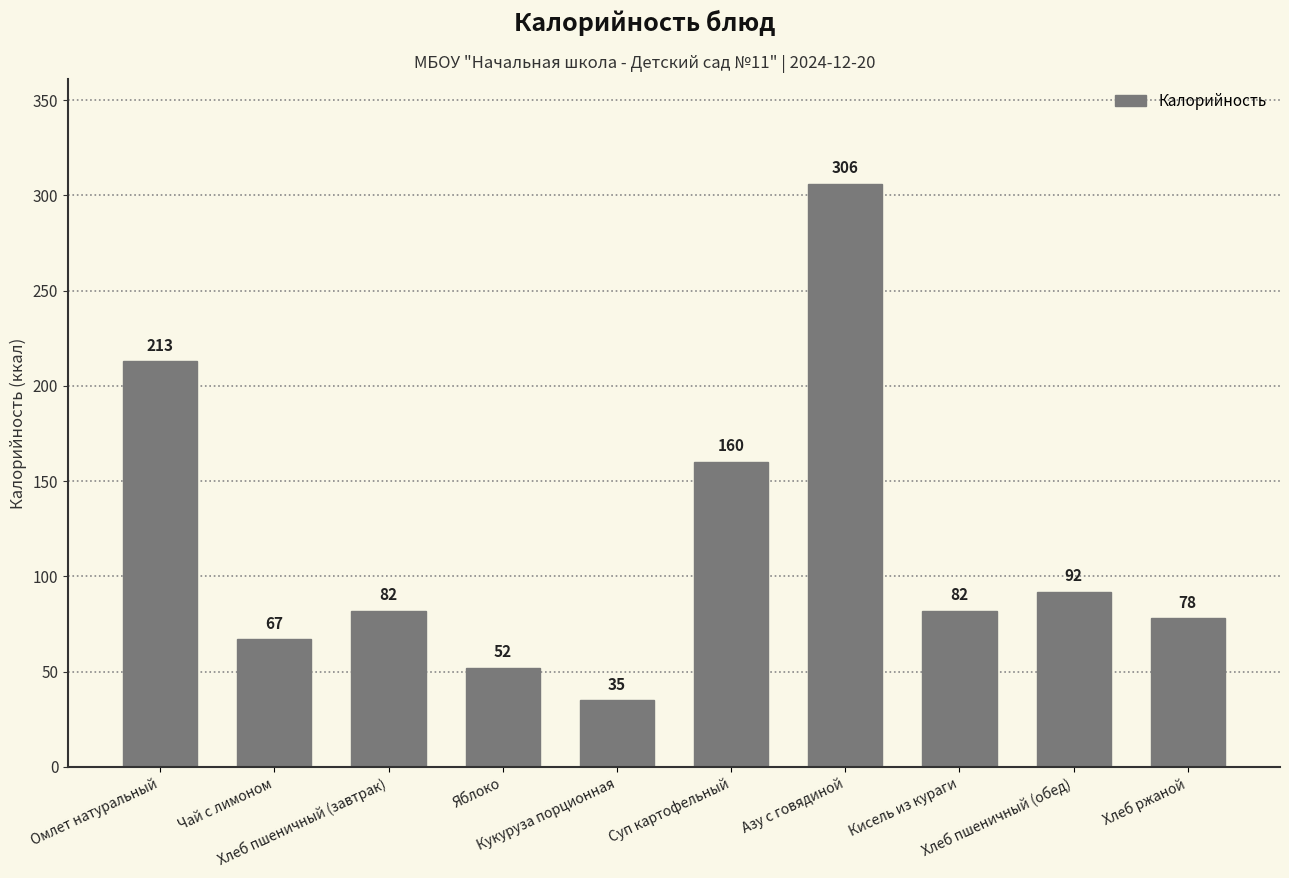

How many data points does each series have?

10